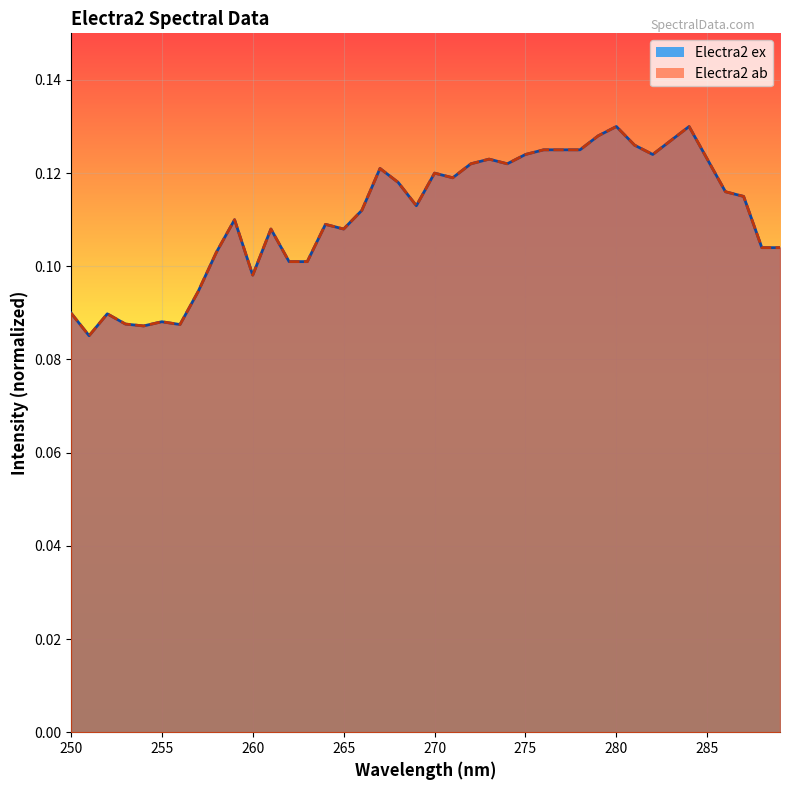

Reading left to right, list all the values displayed in this chart.

Electra2 ex: 250=0.1	251=0.1	252=0.1	253=0.1	254=0.1	255=0.1	256=0.1	257=0.1	258=0.1	259=0.1	260=0.1	261=0.1	262=0.1	263=0.1	264=0.1	265=0.1	266=0.1	267=0.1	268=0.1	269=0.1	270=0.1	271=0.1	272=0.1	273=0.1	274=0.1	275=0.1	276=0.1	277=0.1	278=0.1	279=0.1	280=0.1	281=0.1	282=0.1	283=0.1	284=0.1	285=0.1	286=0.1	287=0.1	288=0.1	289=0.1
Electra2 ab: 250=0.1	251=0.1	252=0.1	253=0.1	254=0.1	255=0.1	256=0.1	257=0.1	258=0.1	259=0.1	260=0.1	261=0.1	262=0.1	263=0.1	264=0.1	265=0.1	266=0.1	267=0.1	268=0.1	269=0.1	270=0.1	271=0.1	272=0.1	273=0.1	274=0.1	275=0.1	276=0.1	277=0.1	278=0.1	279=0.1	280=0.1	281=0.1	282=0.1	283=0.1	284=0.1	285=0.1	286=0.1	287=0.1	288=0.1	289=0.1